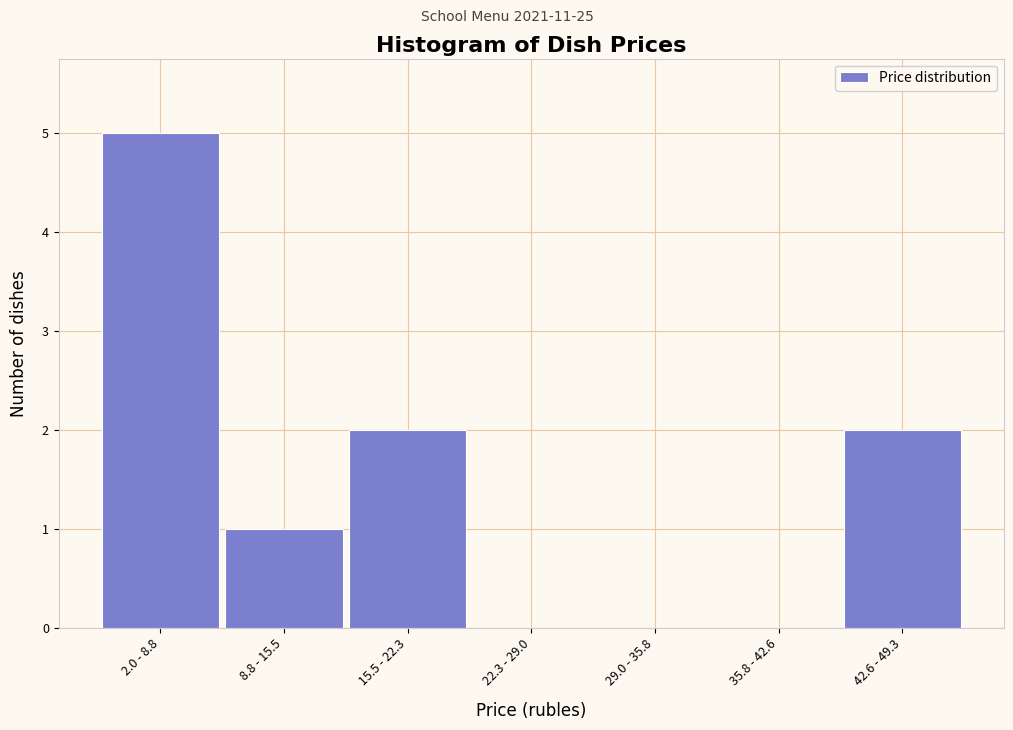

Reading right to left, extract all data points from this chart.

42.6 - 49.3=2	35.8 - 42.6=0	29.0 - 35.8=0	22.3 - 29.0=0	15.5 - 22.3=2	8.8 - 15.5=1	2.0 - 8.8=5